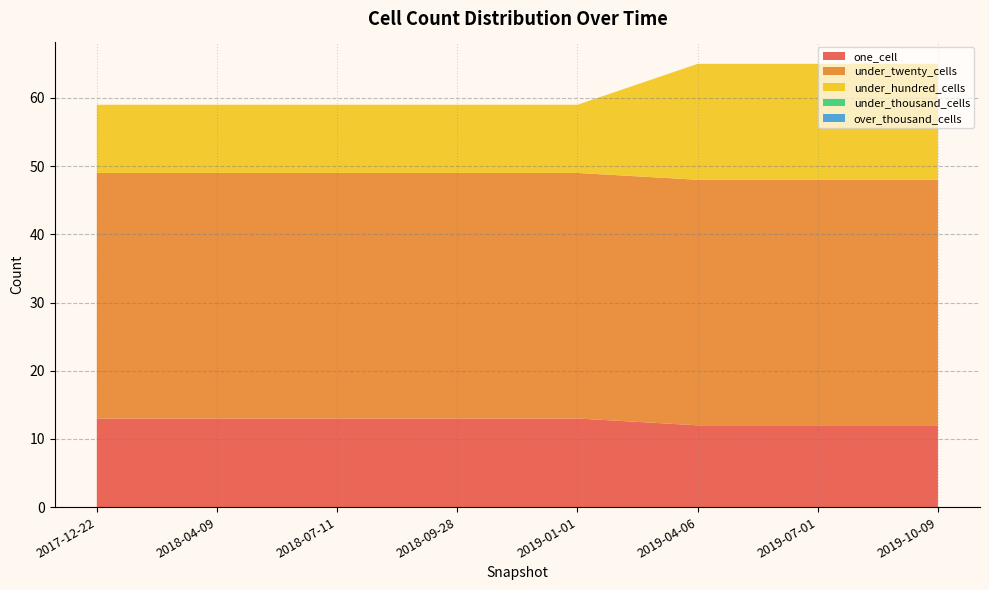

Reading right to left, transcribe all the data shown in this chart.

one_cell: 2019-10-09=12	2019-07-01=12	2019-04-06=12	2019-01-01=13	2018-09-28=13	2018-07-11=13	2018-04-09=13	2017-12-22=13
under_twenty_cells: 2019-10-09=36	2019-07-01=36	2019-04-06=36	2019-01-01=36	2018-09-28=36	2018-07-11=36	2018-04-09=36	2017-12-22=36
under_hundred_cells: 2019-10-09=17	2019-07-01=17	2019-04-06=17	2019-01-01=10	2018-09-28=10	2018-07-11=10	2018-04-09=10	2017-12-22=10
under_thousand_cells: 2019-10-09=0	2019-07-01=0	2019-04-06=0	2019-01-01=0	2018-09-28=0	2018-07-11=0	2018-04-09=0	2017-12-22=0
over_thousand_cells: 2019-10-09=0	2019-07-01=0	2019-04-06=0	2019-01-01=0	2018-09-28=0	2018-07-11=0	2018-04-09=0	2017-12-22=0